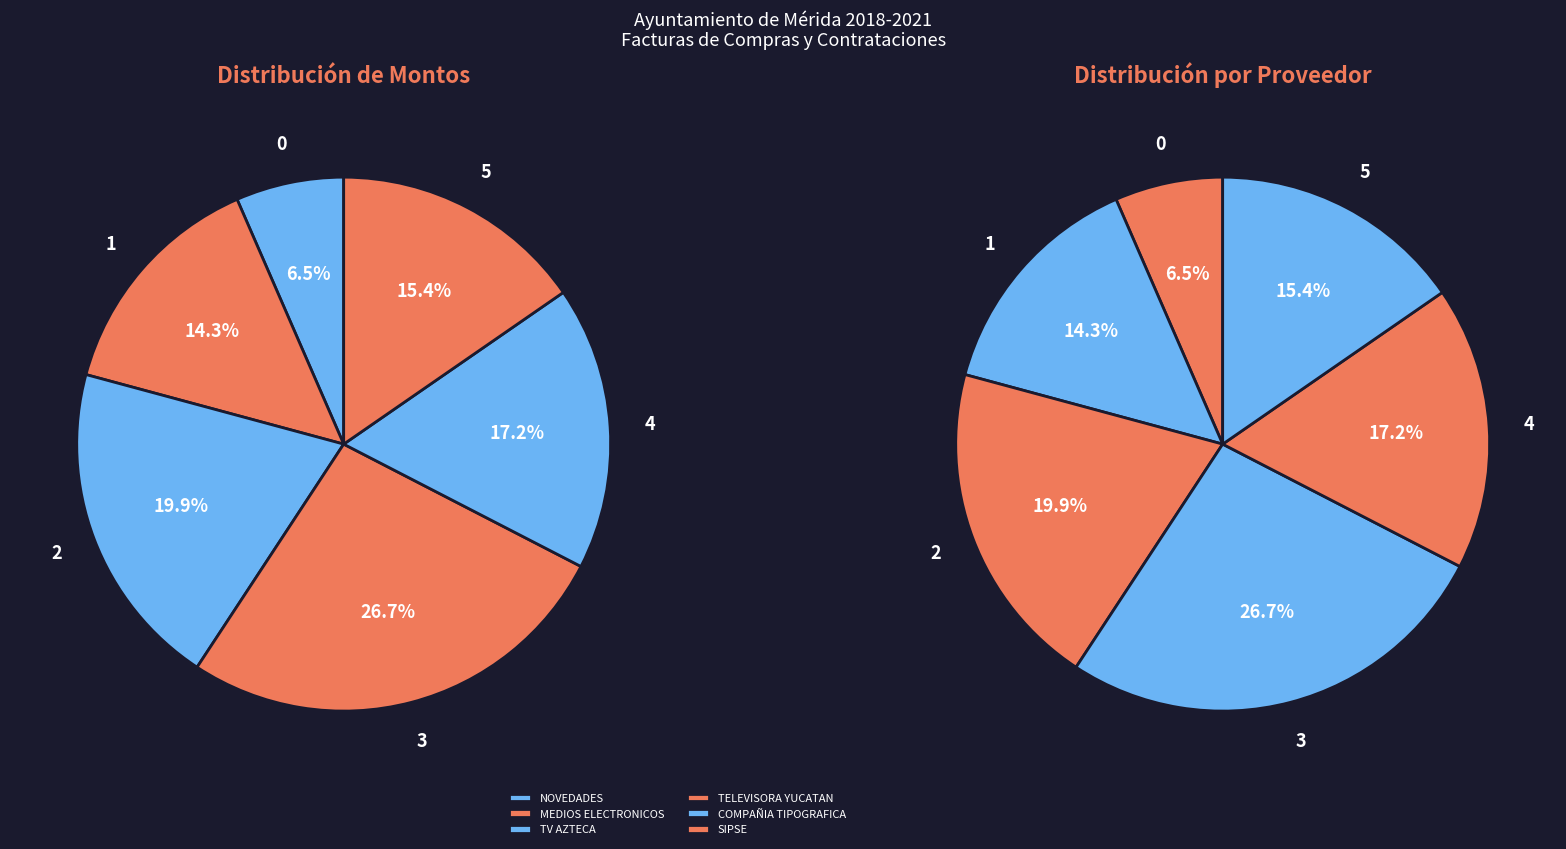

What is the change in value from COMPAÑIA TIPOGRAFICA YUCATECA S A DE C V to SIPSE S A DE C V?

-17761.1